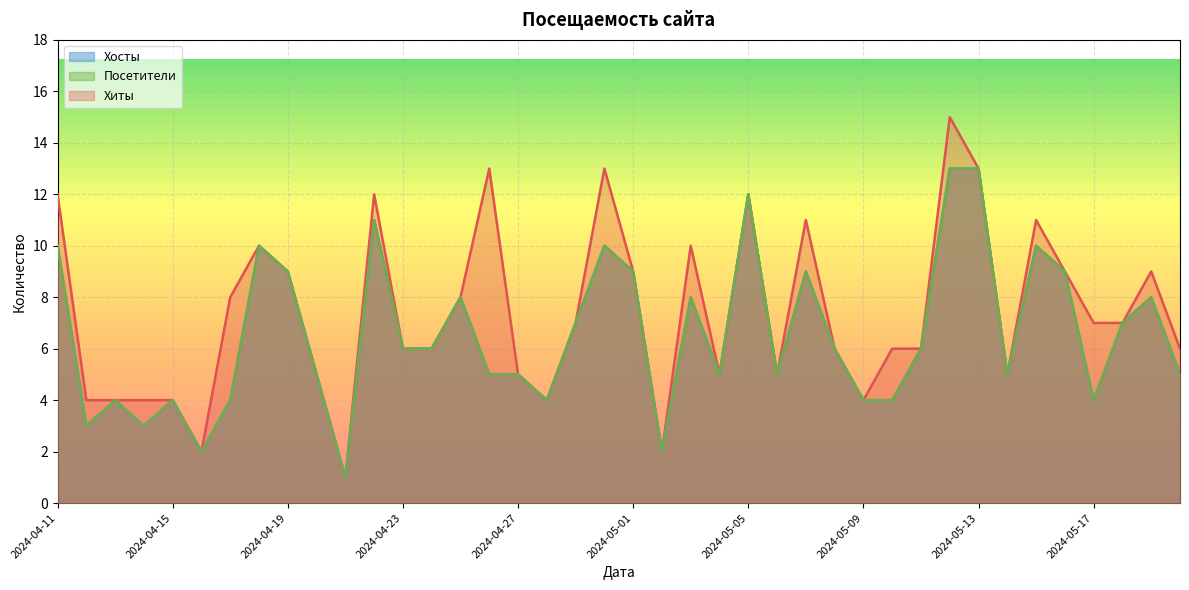

What is the difference between the highest and lowest values at 2024-04-22?

1